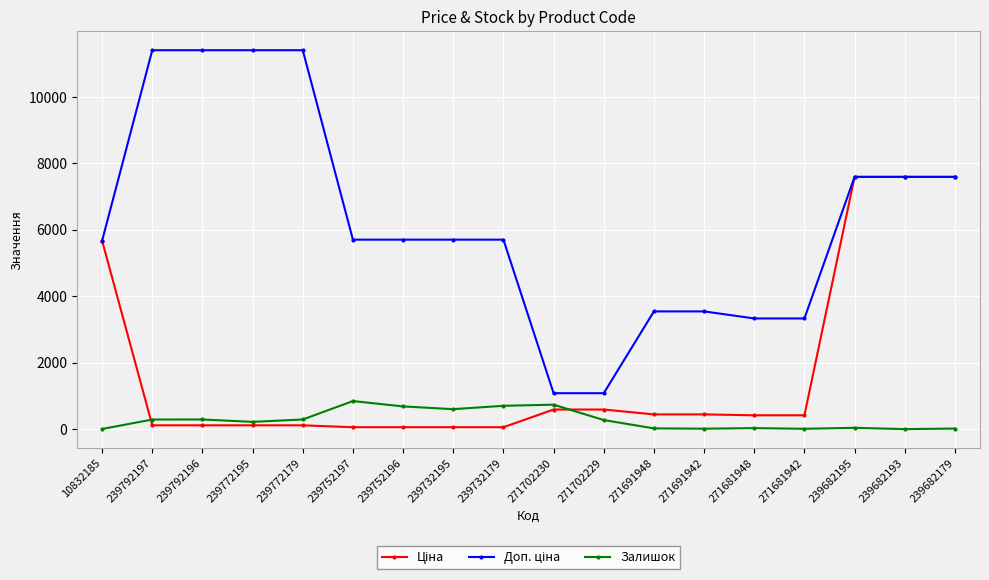

At how many categories does at least one series exceed 5968?

7